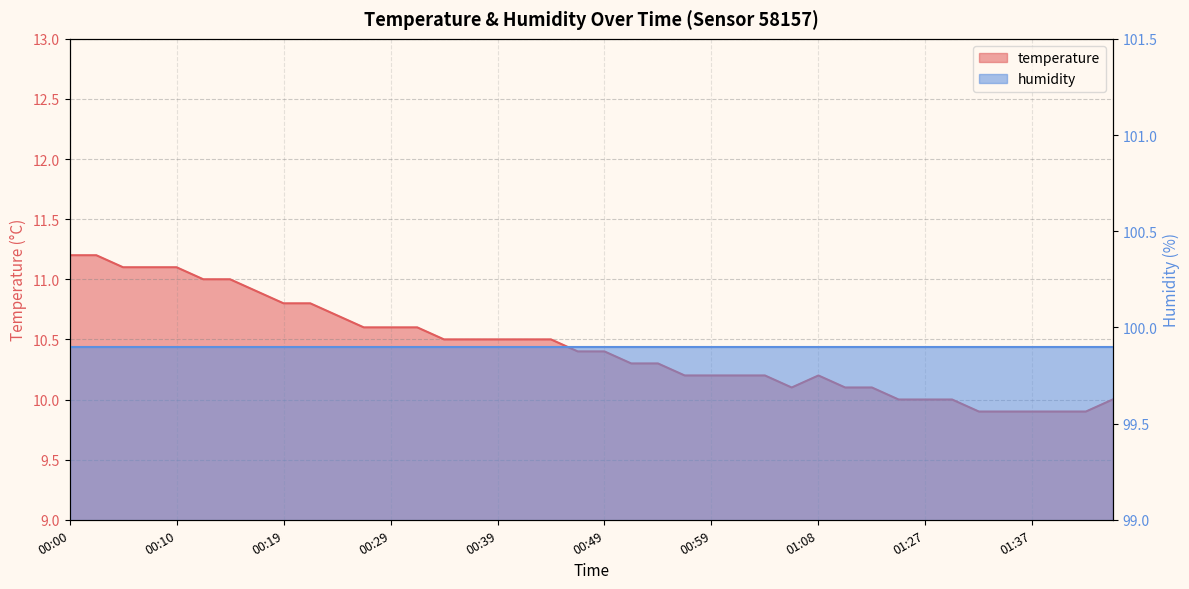

What is the label of the 13th point from the left?

00:29